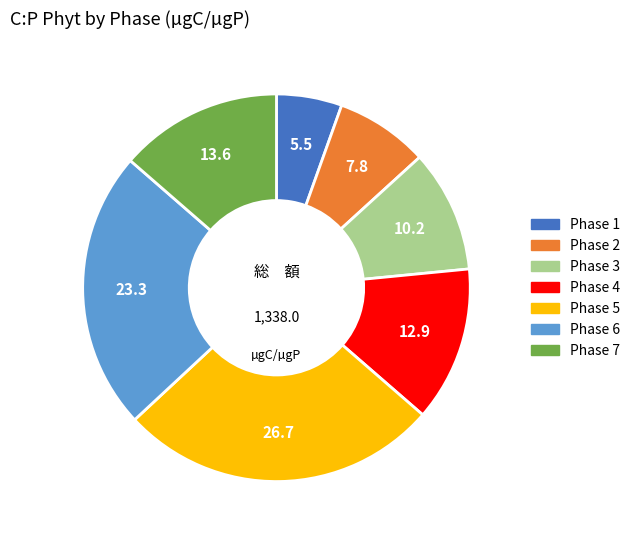

Which category has the biggest portion of the pie?

Phase 5